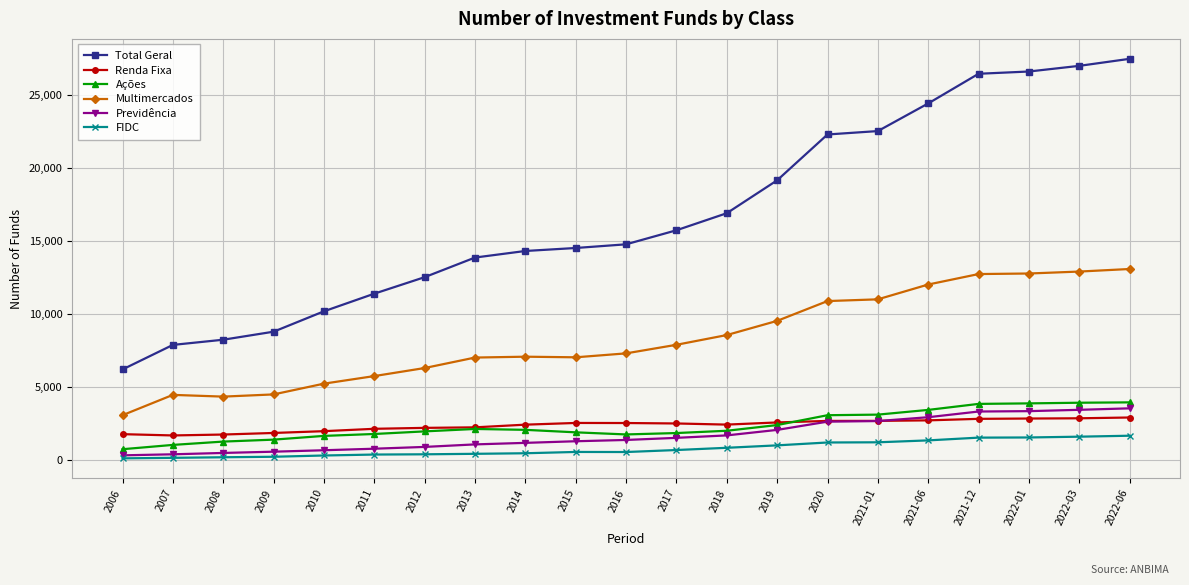

In Ações, how many points are higher than both neighbors (excluding endpoints)?

1